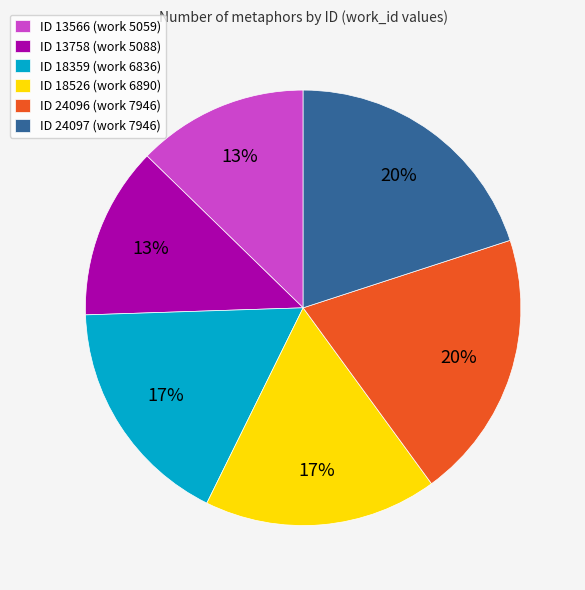

Approximately how many times larger is the value at ID 24096 (work 7946) compared to ID 18526 (work 6890)?

1.2